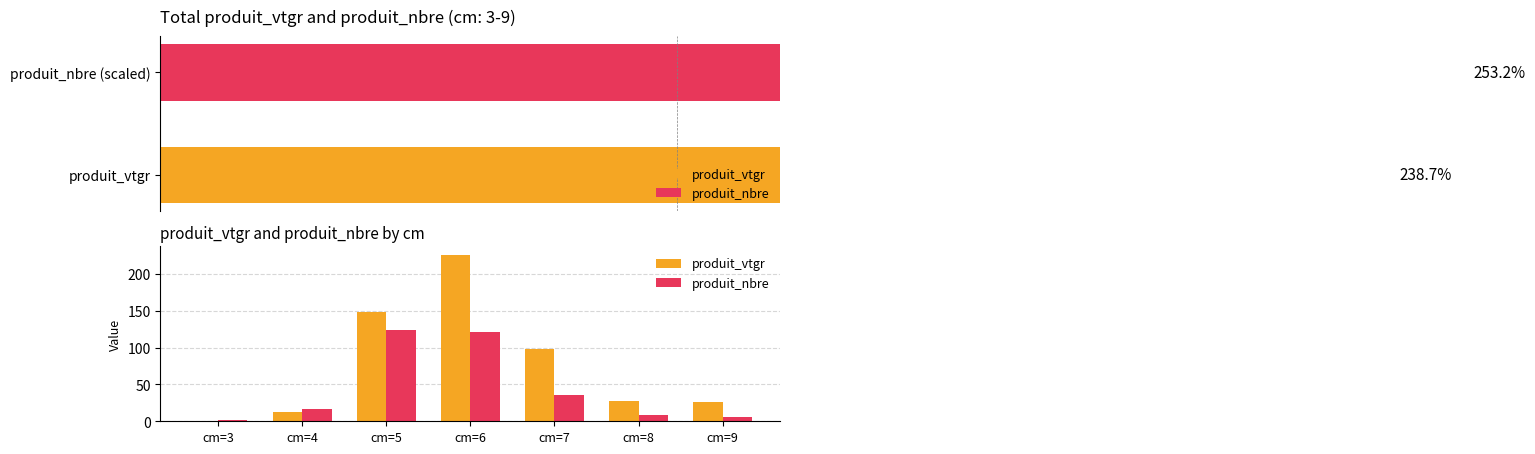

What is the difference between the second highest and second lowest values in the produit_nbre series?

115.0